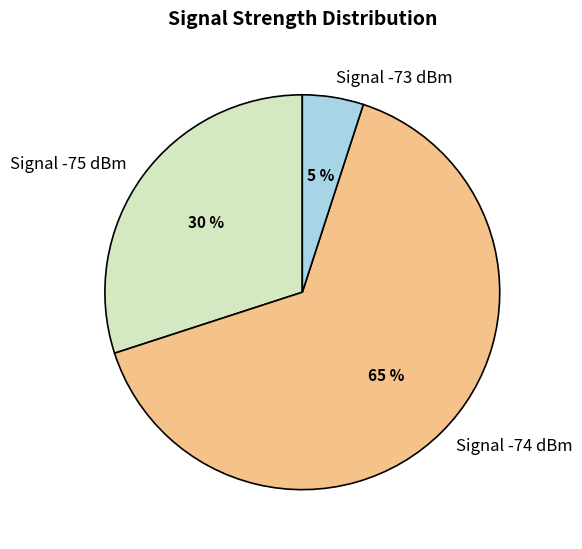

Rank the categories by value from highest to lowest.

Signal -74 dBm, Signal -75 dBm, Signal -73 dBm